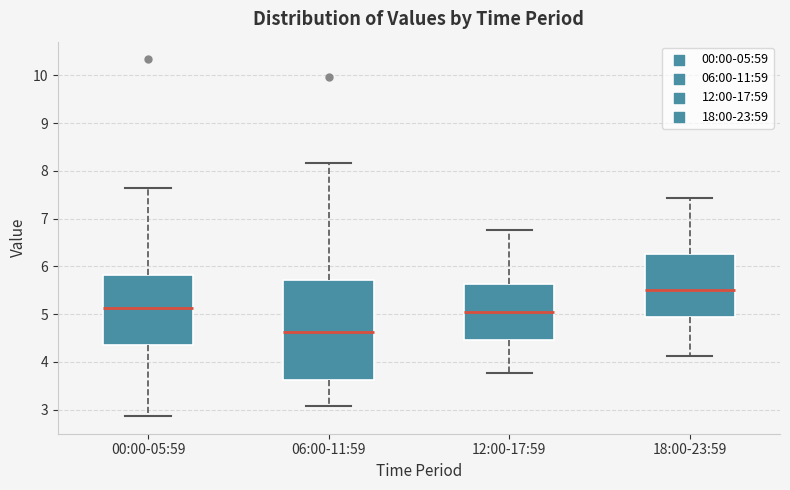

Reading left to right, read every box against the y-axis: the position of its median line, the range the box covers, and the ends of its whiskers. The values are not printed on the chart, so give them approximately, as read against the axis.

00:00-05:59: median 5.1, box 4.4 to 5.8, whiskers 2.9 to 7.6
06:00-11:59: median 4.6, box 3.6 to 5.7, whiskers 3.1 to 8.2
12:00-17:59: median 5.0, box 4.5 to 5.6, whiskers 3.8 to 6.8
18:00-23:59: median 5.5, box 4.9 to 6.3, whiskers 4.1 to 7.4